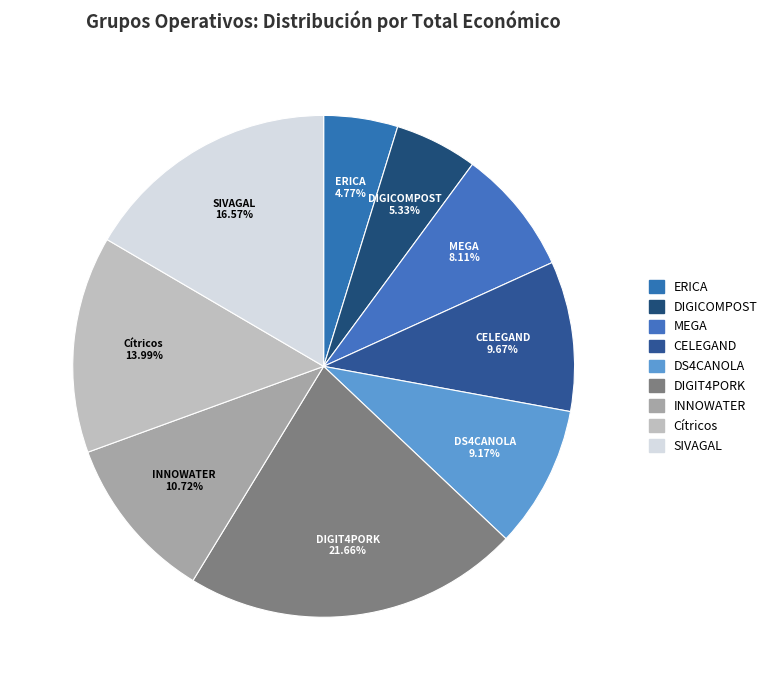

To the nearest percent, what is the combined percentage of DIGICOMPOST and ERICA?

10%